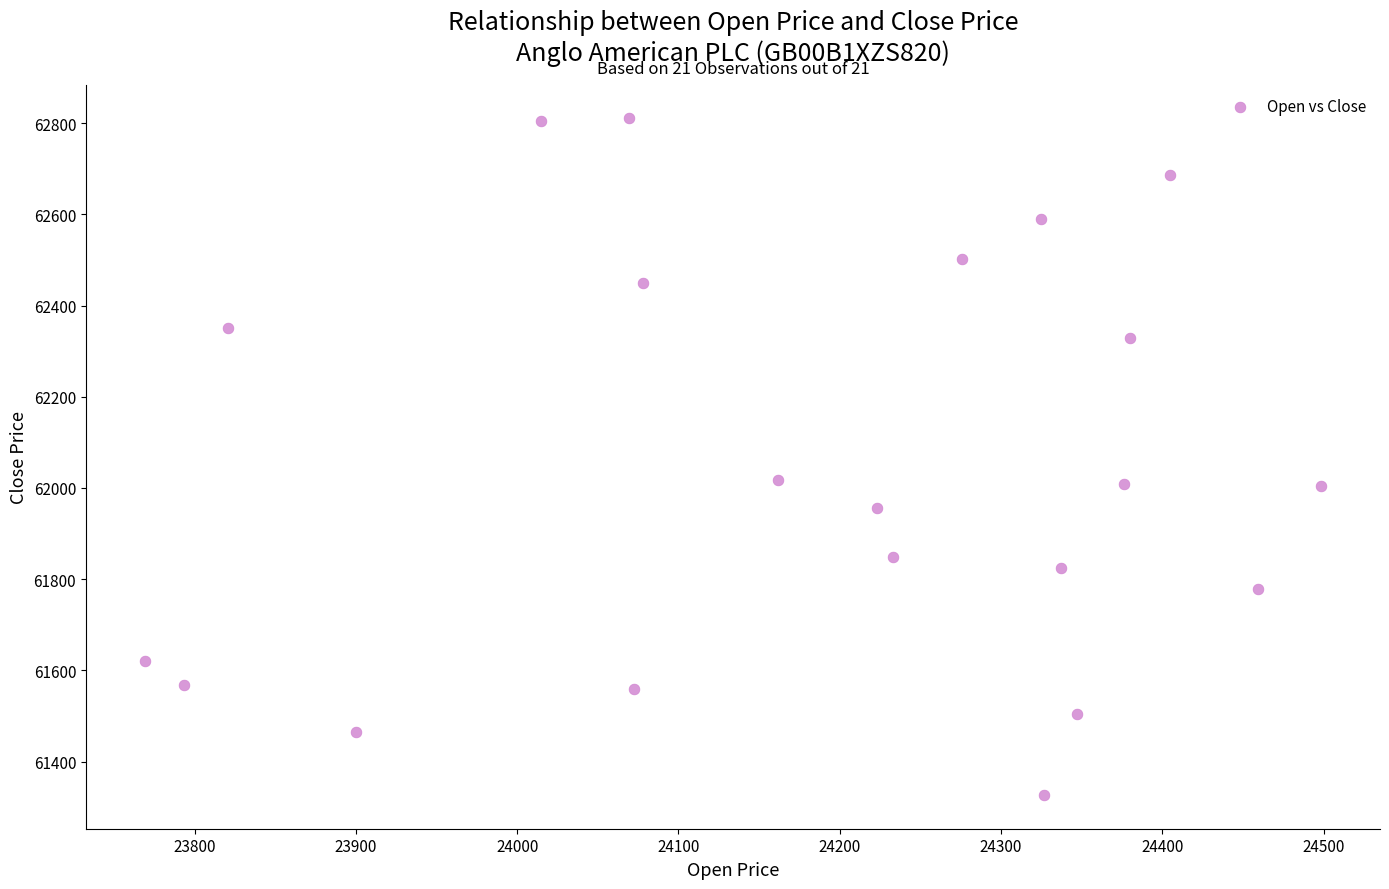

What is the range of Y values (max minus min)?

1483.0